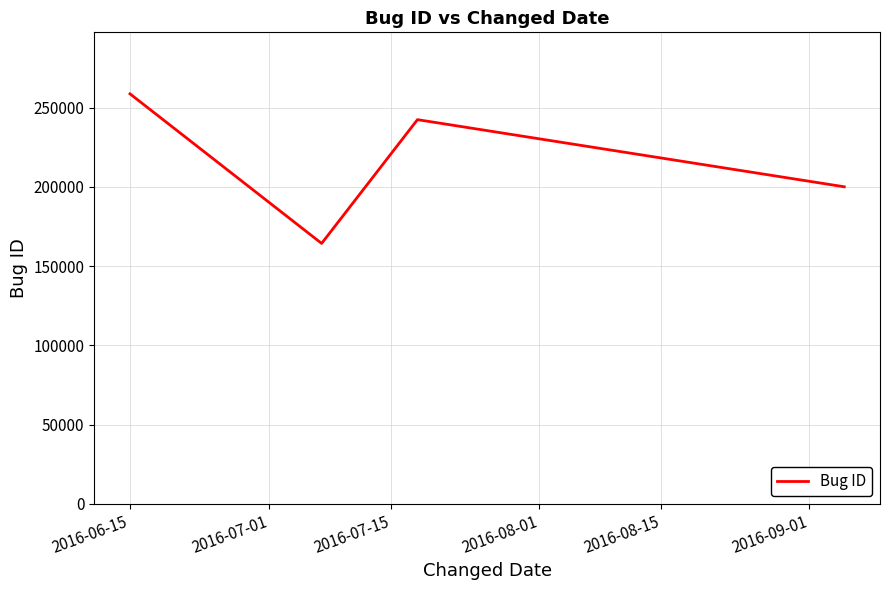

What is the minimum value shown in the chart?

164296